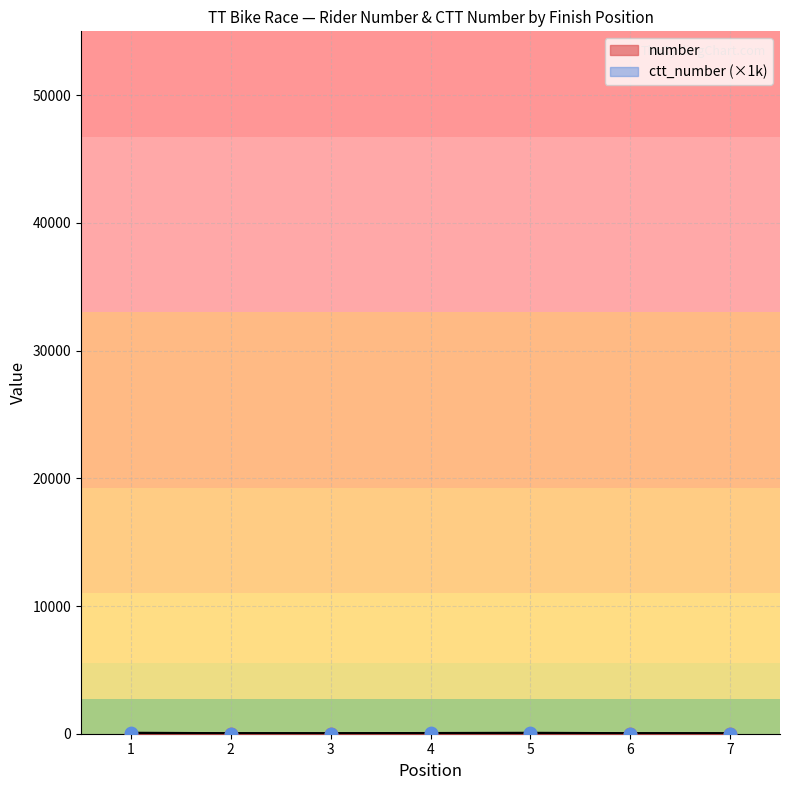

Which series contains the highest Y value?

ctt_number